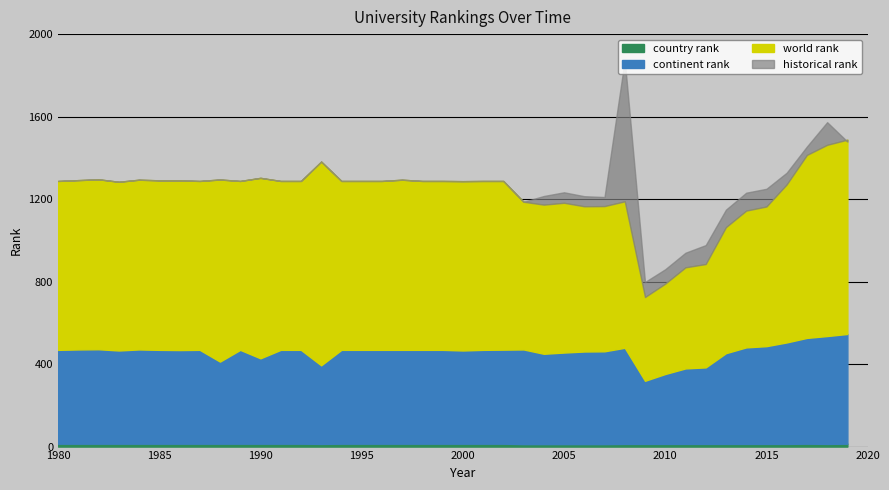

What is the value of the continent rank point at the 25th from the left?

450